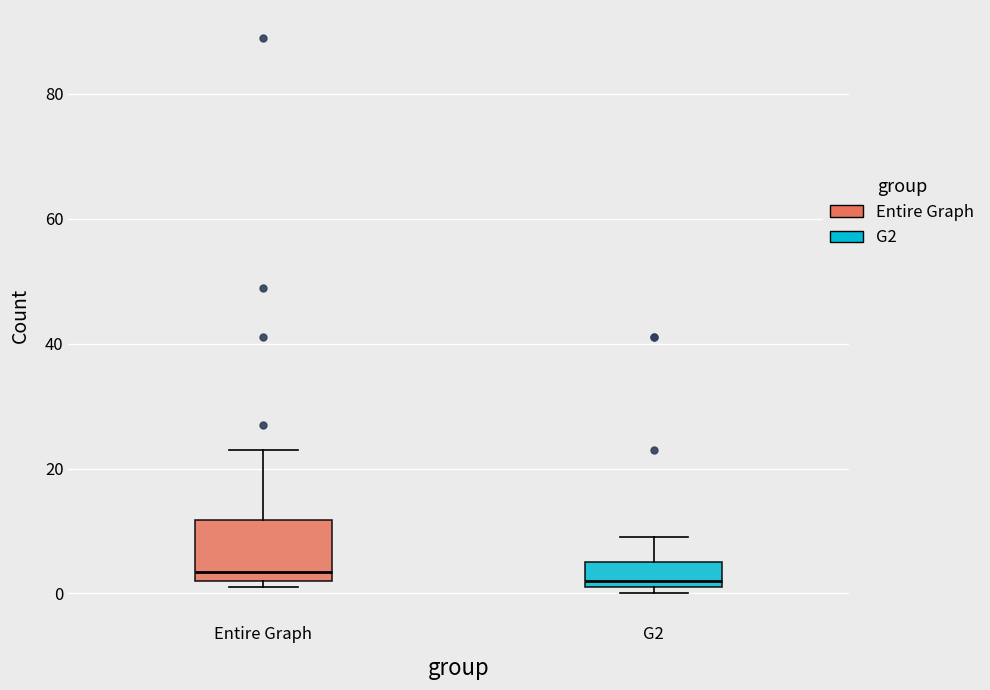

Where is the lower edge of the box for G2 on the y-axis? The values are not printed on the chart, so give them approximately, as read against the axis.

2